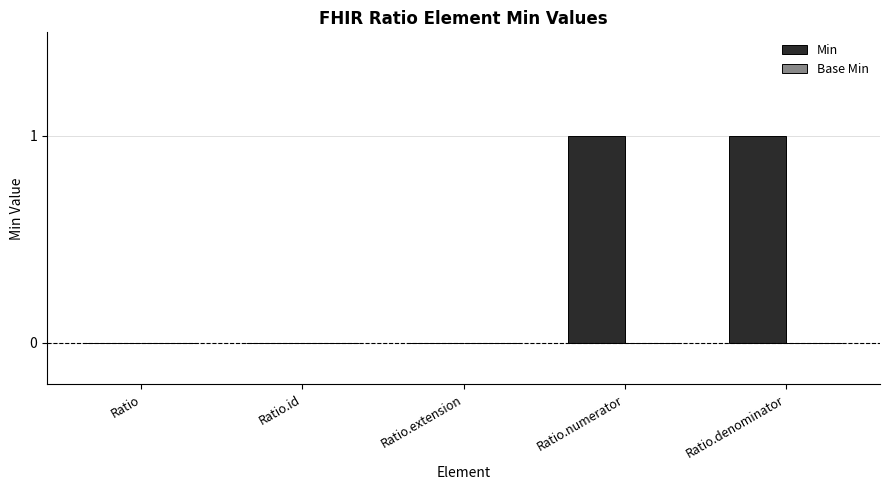

How many data points does each series have?

5